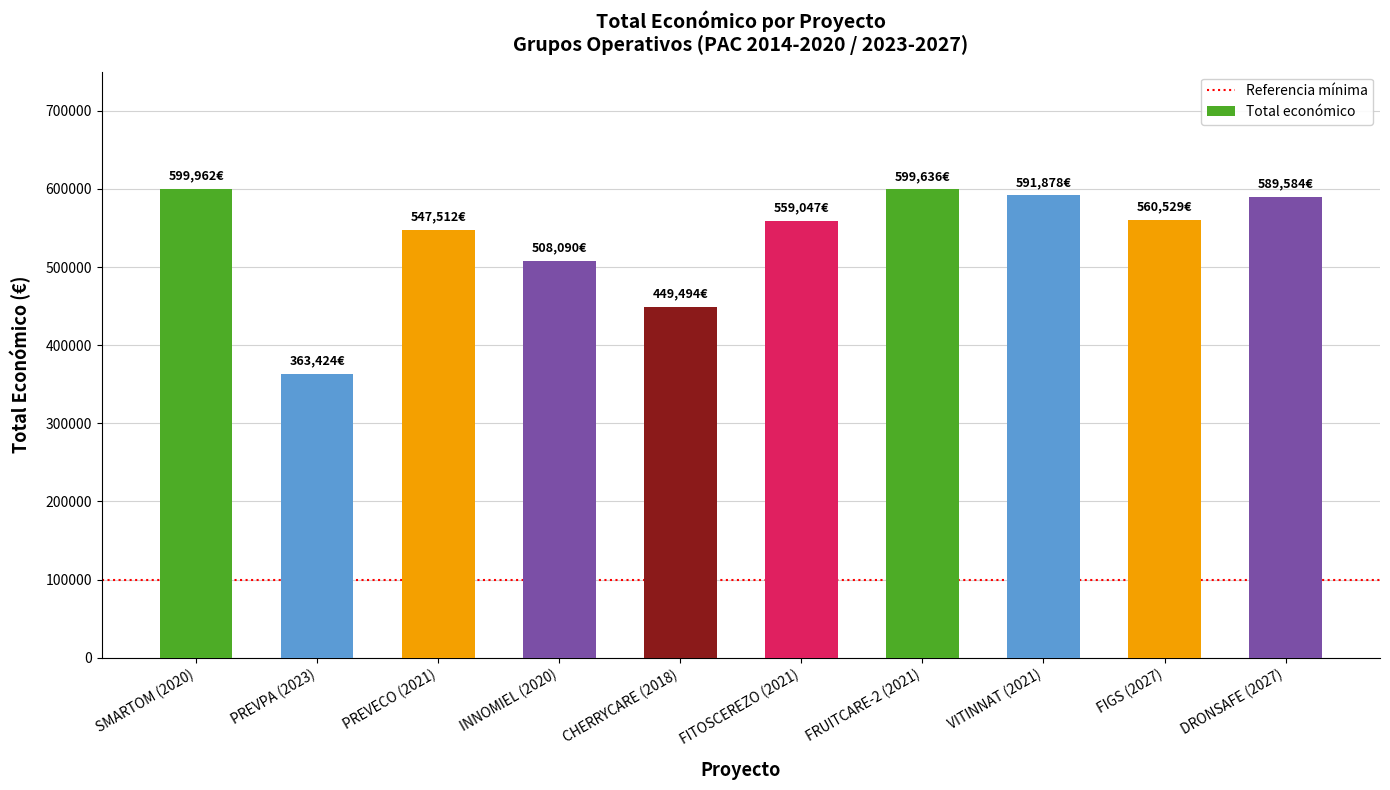

Is it true that the value at FIGS (2027) is 890690?

False